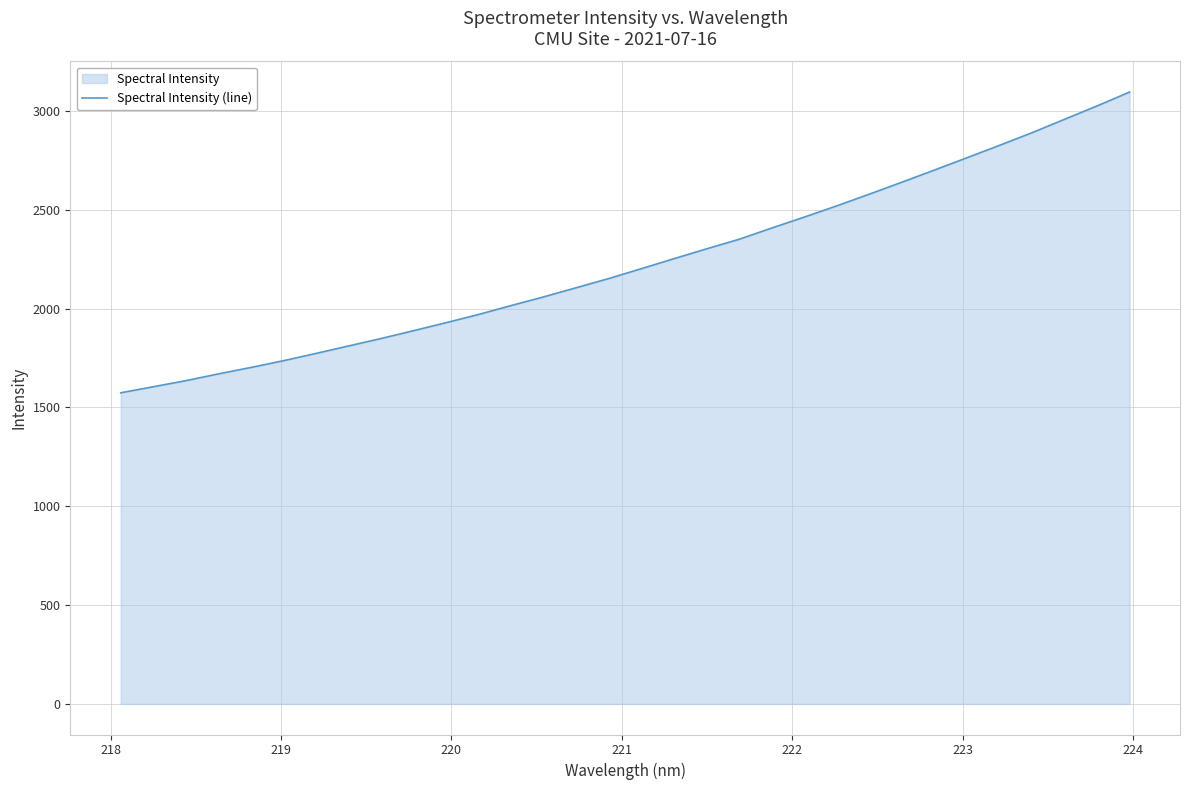

What is the difference between the maximum and minimum values?

1521.8